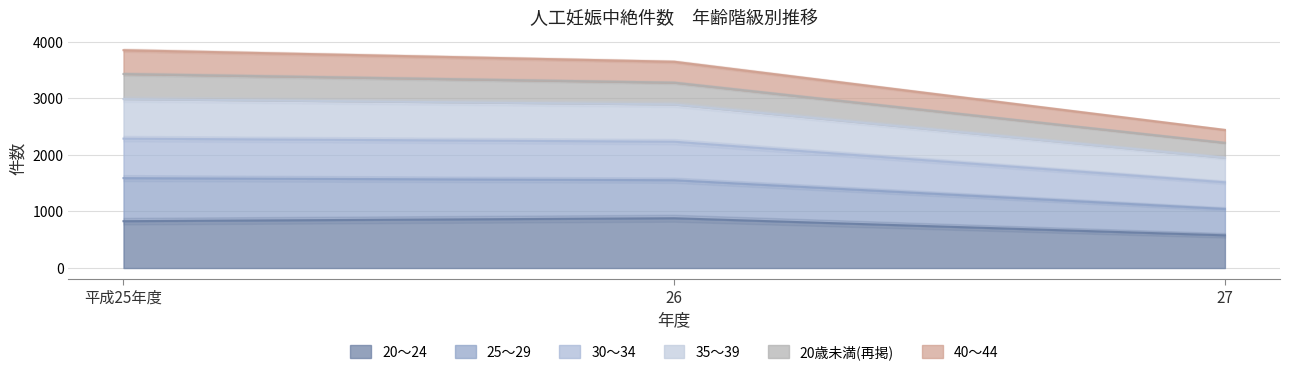

Which series changed the most between 26 and 27?

25～29